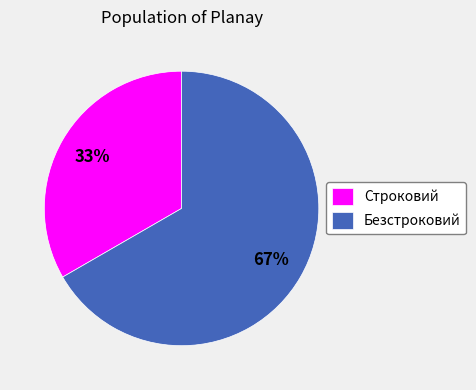

Combined, do Строковий and Безстроковий account for over 50%?

Yes